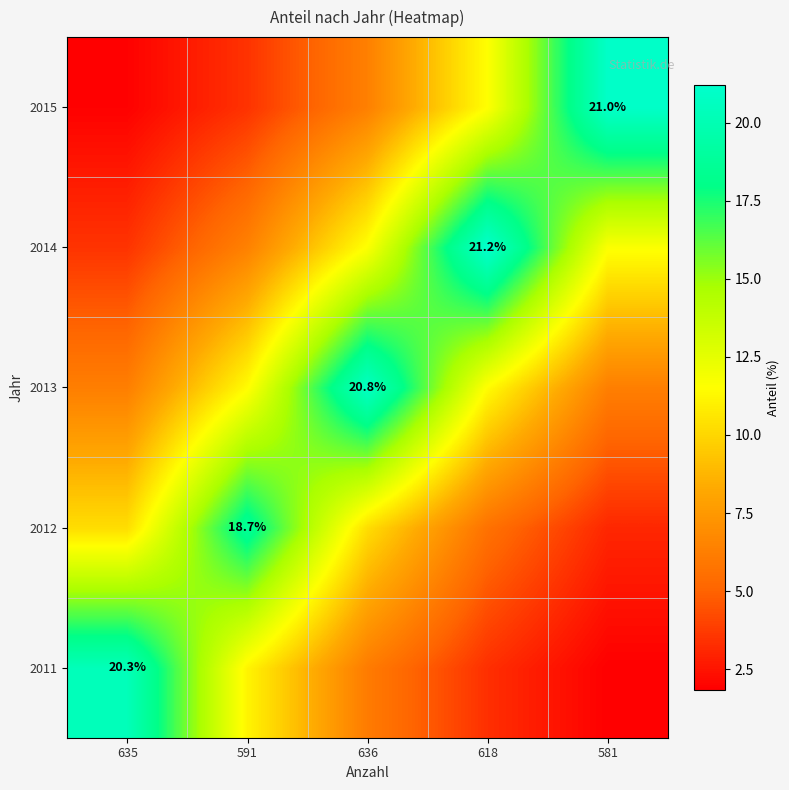

At how many categories does at least one series exceed 6?

5